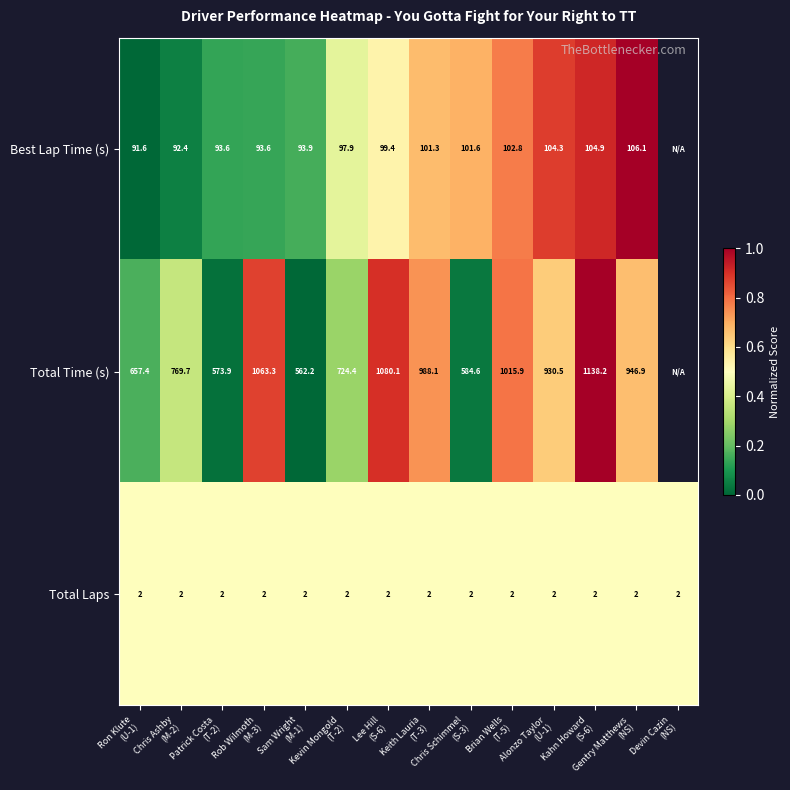

Rank the series at Brian Wells
(T-5) from highest to lowest value.

Total Time (s), Best Lap Time (s), Total Laps